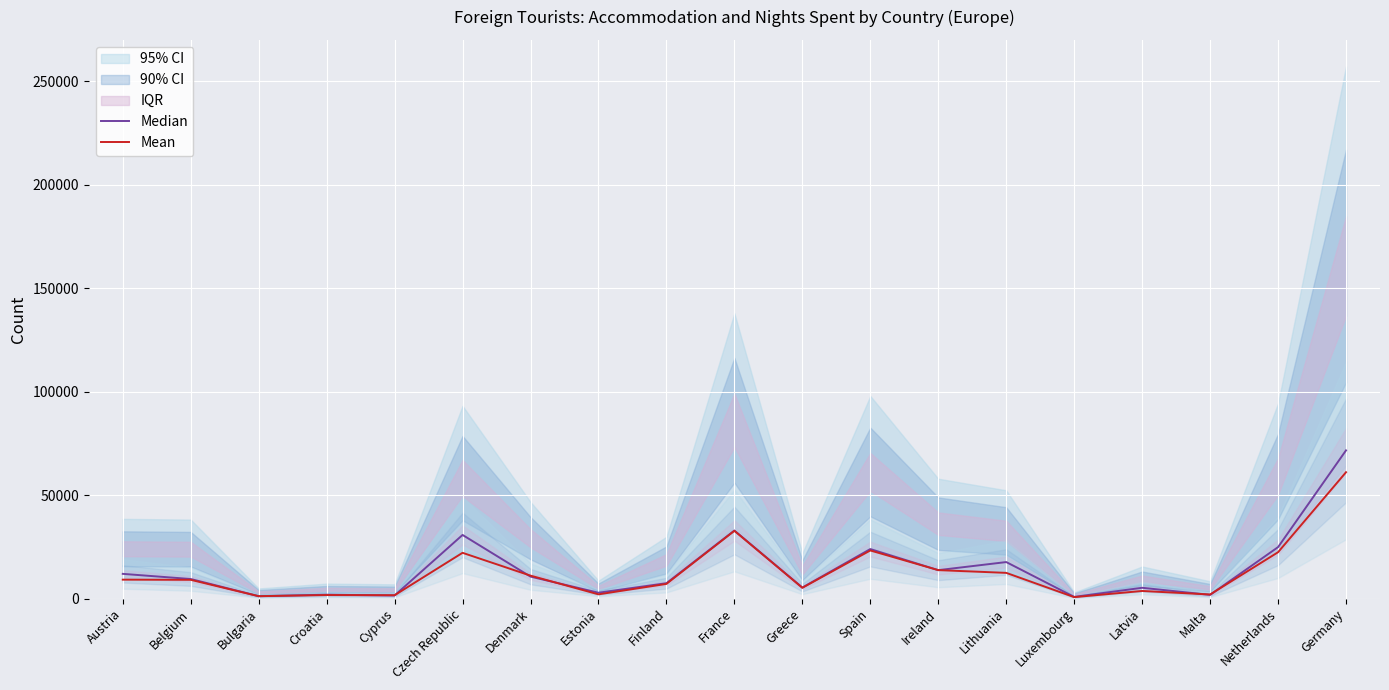

Where does the Mean series first go above 9069?

Austria